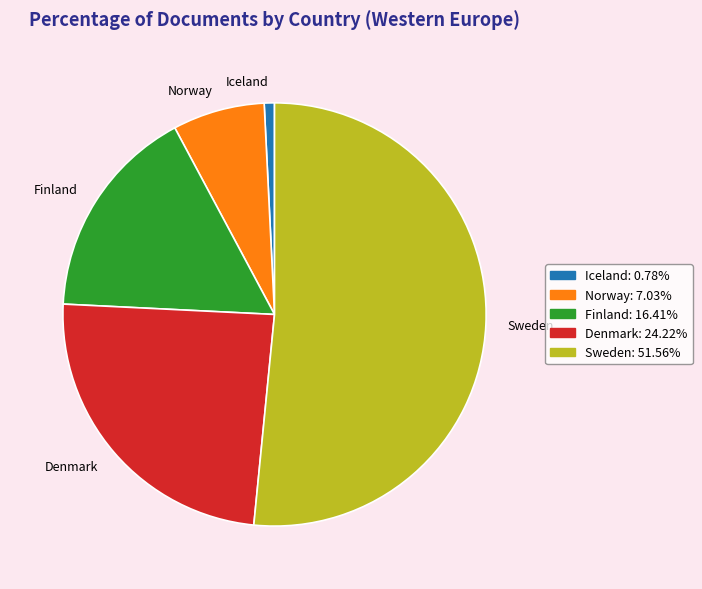

Do Norway and Sweden together represent more than half of the pie?

Yes